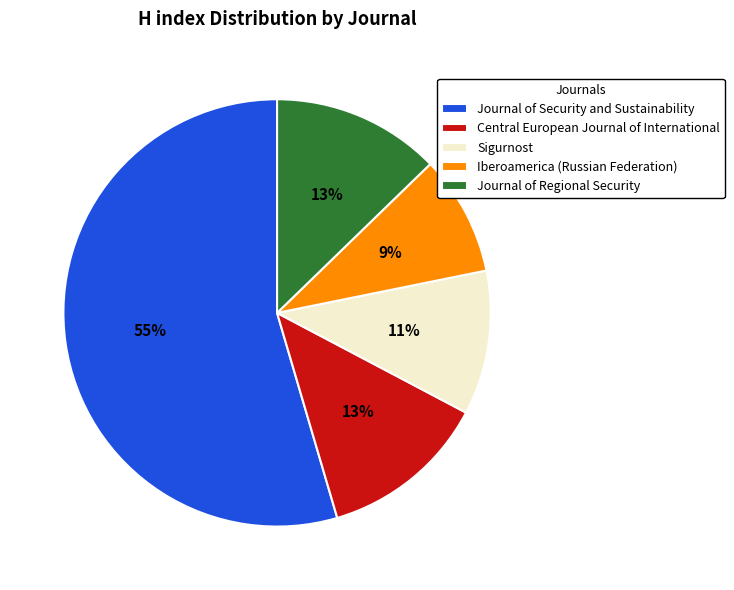

Does any single category account for the majority?

Yes